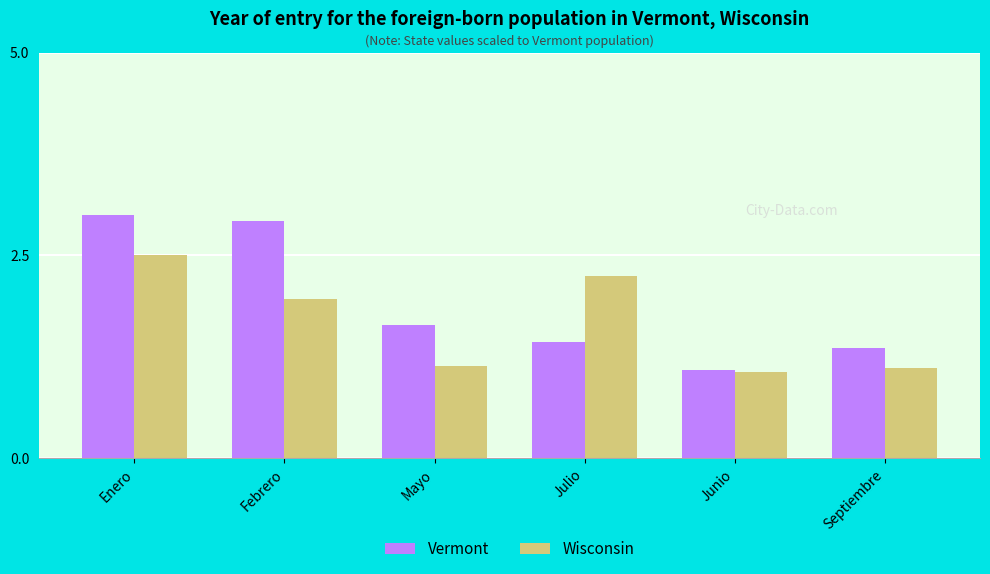

What is the label of the 4th bar from the left?

Julio